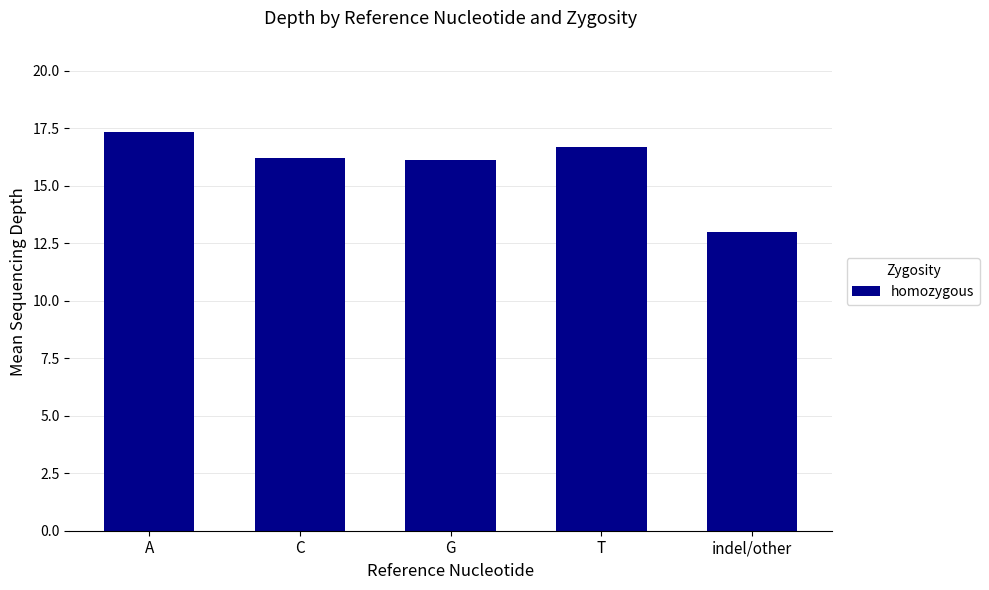

Approximately how many times larger is the value at C compared to G?

1.0